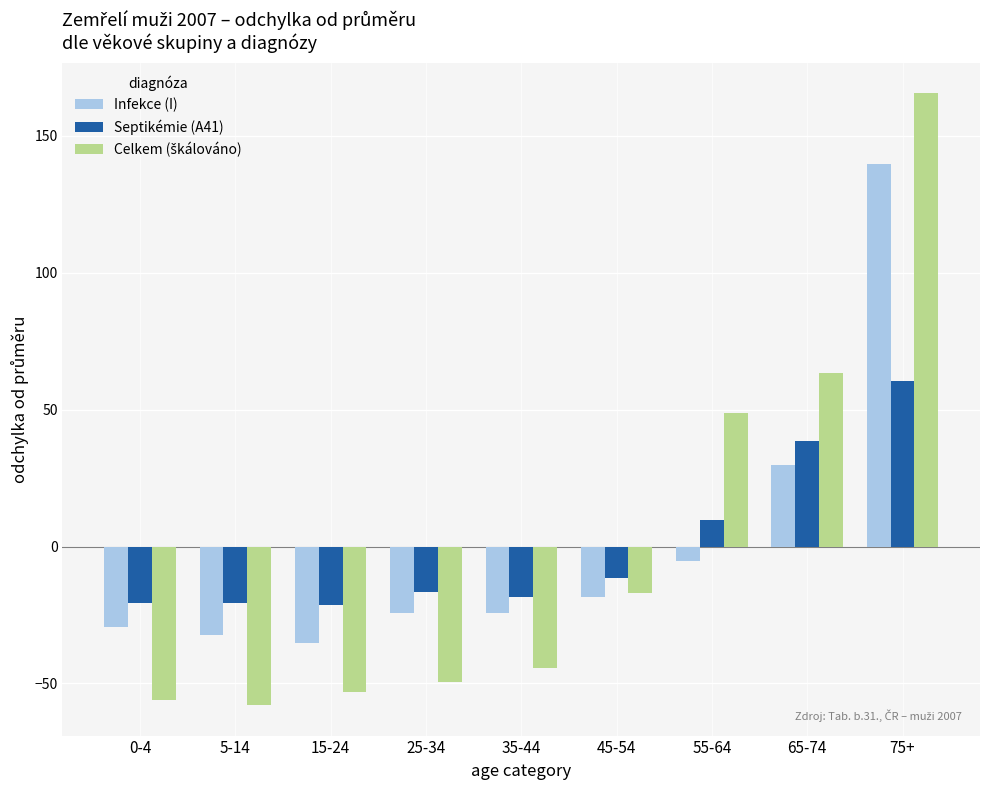

What is the total value across all series at 15-24?

-110.0